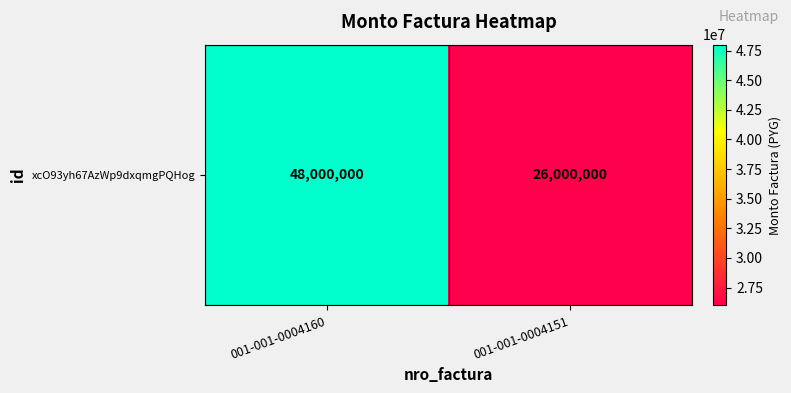

Reading left to right, extract all data points from this chart.

48000000	26000000